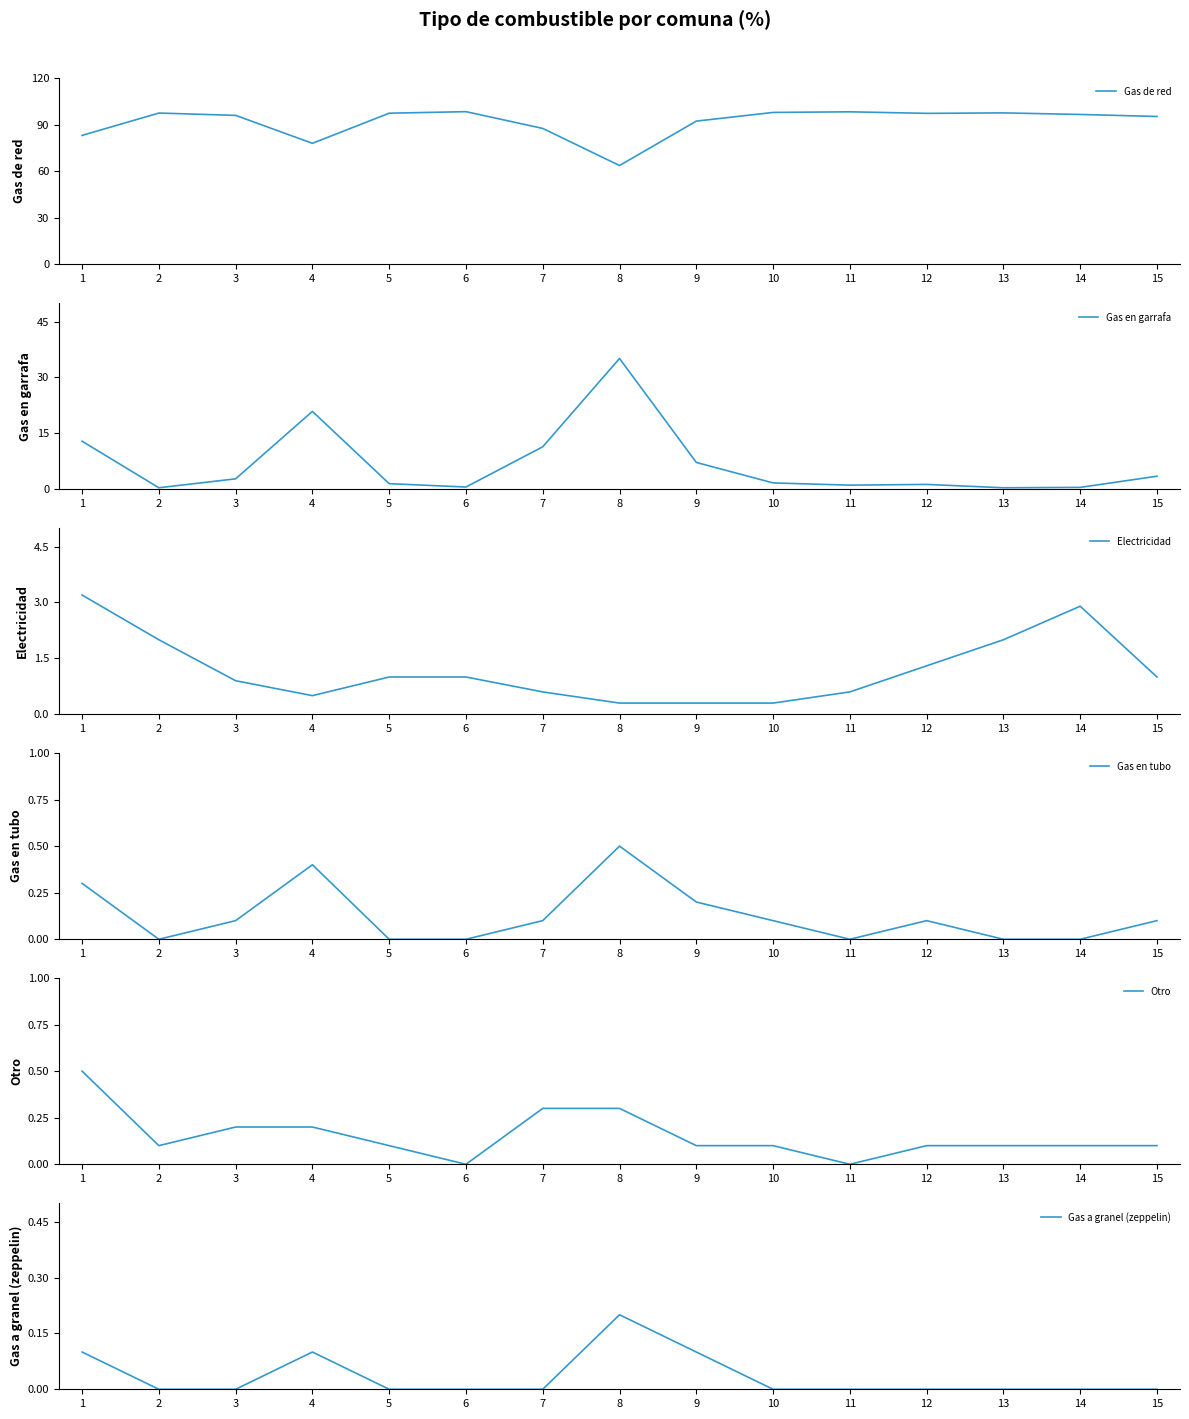

Reading left to right, list all the values displayed in this chart.

Gas de red: 83.0	97.4	95.9	77.9	97.3	98.3	87.5	63.6	92.2	97.8	98.2	97.2	97.5	96.5	95.2
Gas en garrafa: 12.9	0.4	2.8	20.9	1.5	0.6	11.4	35.1	7.2	1.7	1.1	1.3	0.4	0.5	3.5
Electricidad: 3.2	2.0	0.9	0.5	1.0	1.0	0.6	0.3	0.3	0.3	0.6	1.3	2.0	2.9	1.0
Gas en tubo: 0.3	0.0	0.1	0.4	0.0	0.0	0.1	0.5	0.2	0.1	0.0	0.1	0.0	0.0	0.1
Otro: 0.5	0.1	0.2	0.2	0.1	0.0	0.3	0.3	0.1	0.1	0.0	0.1	0.1	0.1	0.1
Gas a granel (zeppelin): 0.1	0.0	0.0	0.1	0.0	0.0	0.0	0.2	0.1	0.0	0.0	0.0	0.0	0.0	0.0